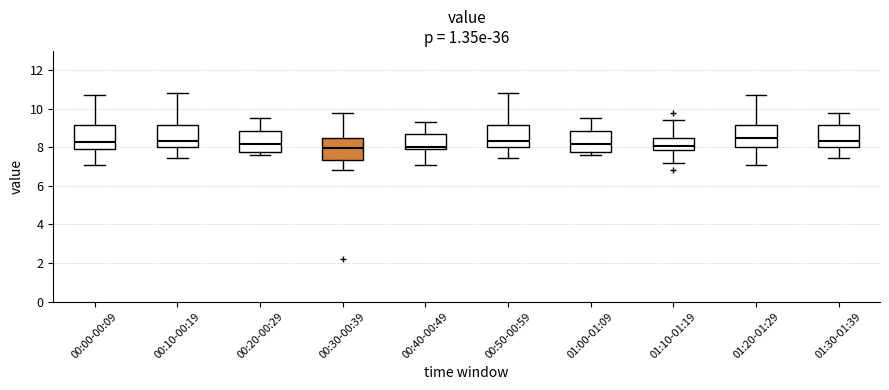

Reading left to right, transcribe this box plot: for each box, give where its median line is, the range the box spans, and where its two whiskers end, as read against the y-axis. The values are not printed on the chart, so give them approximately, as read against the axis.

00:00-00:09: median 8.4, box 8.0 to 9.2, whiskers 7.2 to 10.8
00:10-00:19: median 8.4, box 8.0 to 9.2, whiskers 7.4 to 10.8
00:20-00:29: median 8.2, box 7.8 to 8.8, whiskers 7.6 to 9.6
00:30-00:39: median 8.0, box 7.4 to 8.4, whiskers 6.8 to 9.8
00:40-00:49: median 8.0 (just above the box's lower edge), box 8.0 to 8.6, whiskers 7.2 to 9.4
00:50-00:59: median 8.4, box 8.0 to 9.2, whiskers 7.4 to 10.8
01:00-01:09: median 8.2, box 7.8 to 8.8, whiskers 7.6 to 9.6
01:10-01:19: median 8.0, box 7.8 to 8.6, whiskers 7.2 to 9.4
01:20-01:29: median 8.4, box 8.0 to 9.2, whiskers 7.2 to 10.8
01:30-01:39: median 8.4, box 8.0 to 9.2, whiskers 7.4 to 9.8